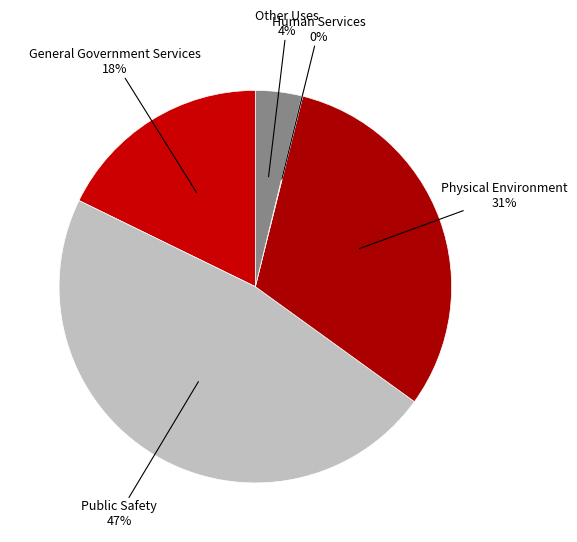

What is the largest slice in the pie chart?

Public Safety